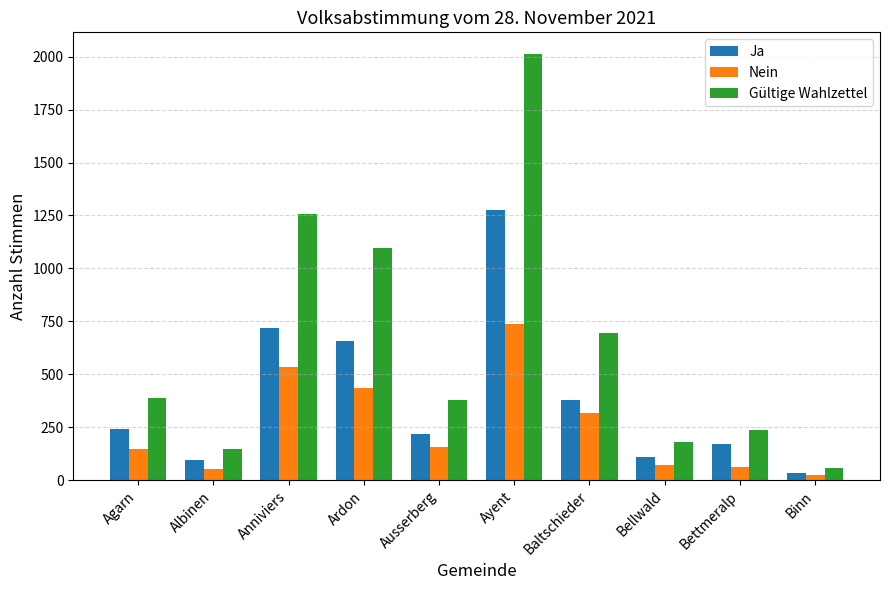

What is the greatest value displayed?

2014